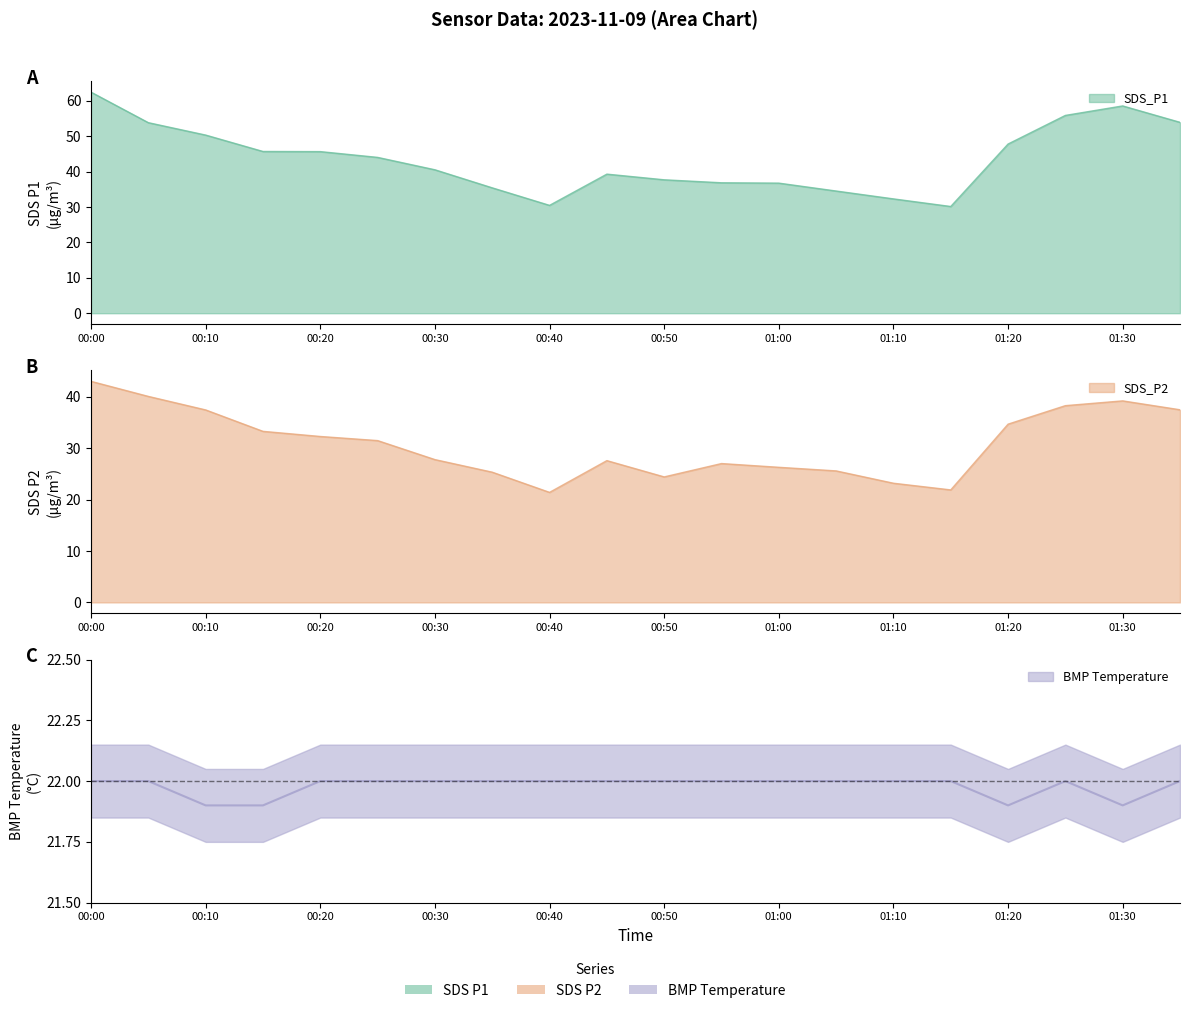

At which category is the sum across all series the highest?

00:00